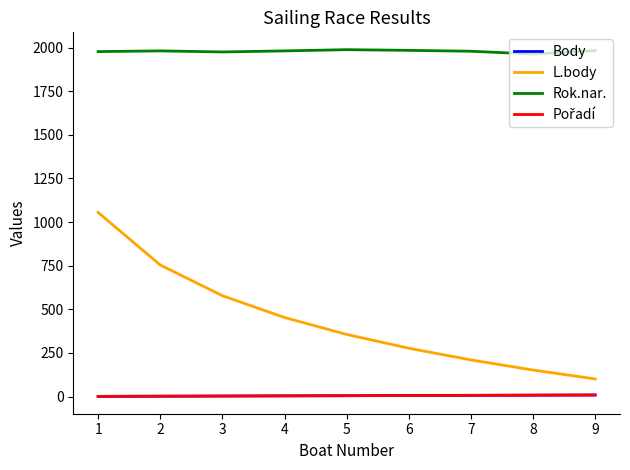

Is this an area chart (filled region under the line)?

No